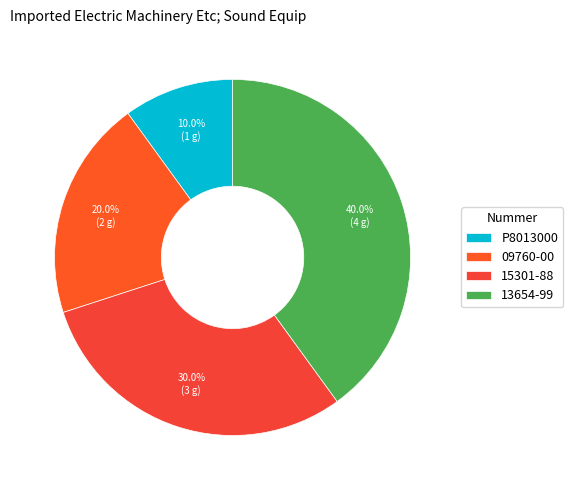

What percentage is the P8013000 slice, to the nearest percent?

10%